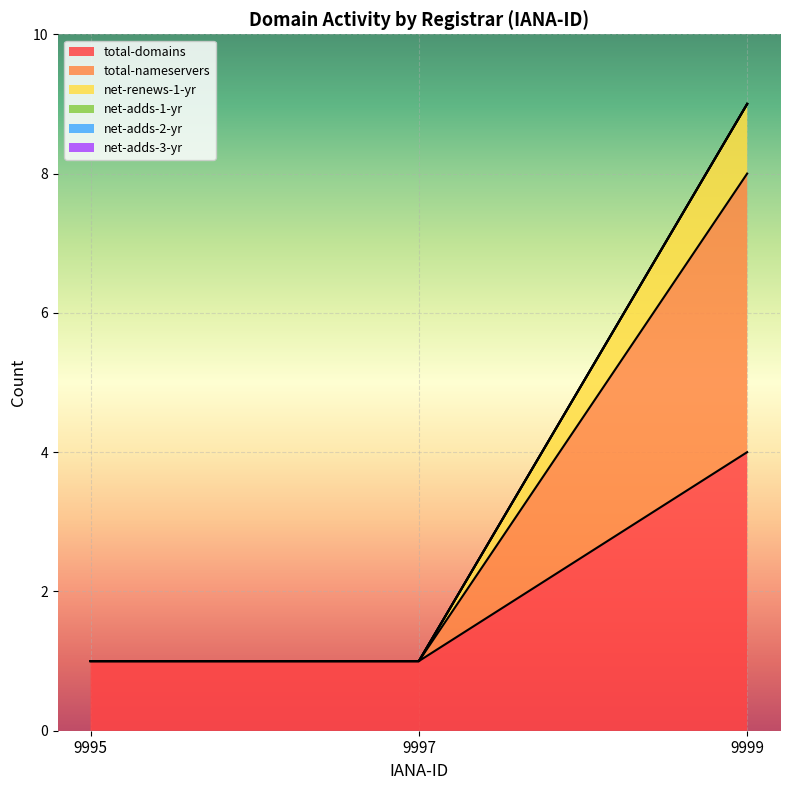

At how many categories does at least one series exceed 5?

1